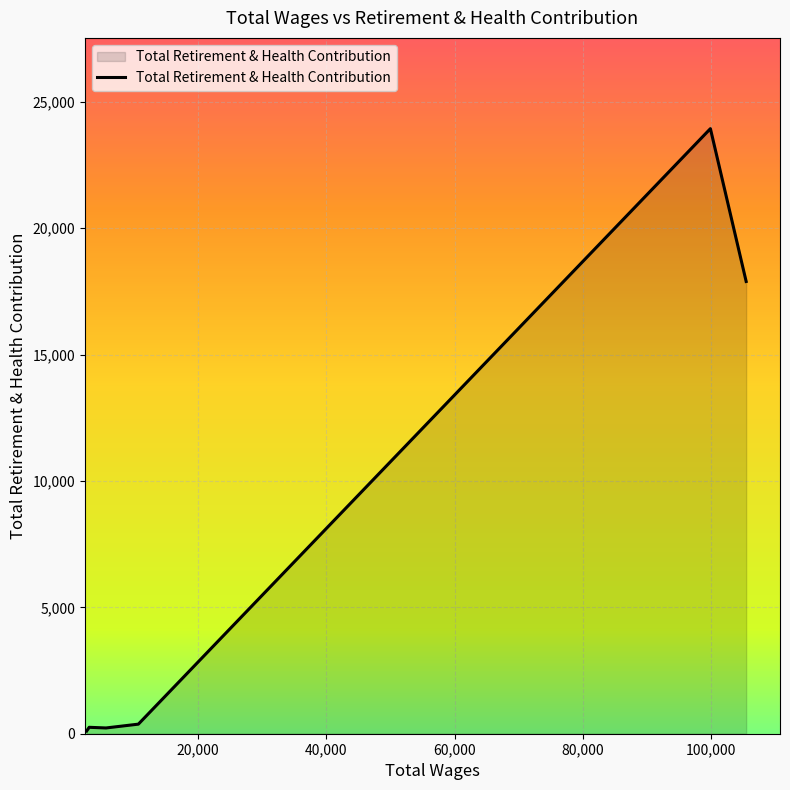

How many series are shown in this chart?

1